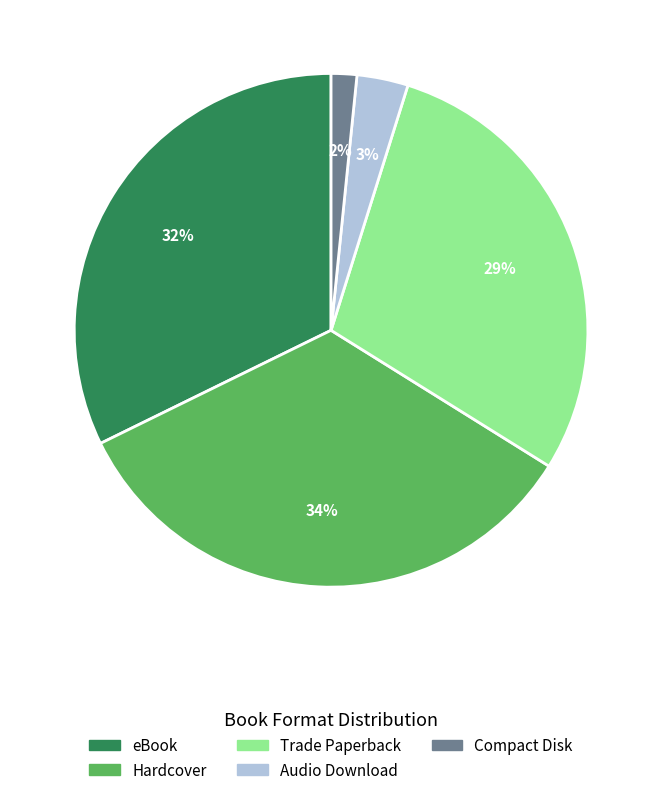

How many segments does this pie chart have?

5